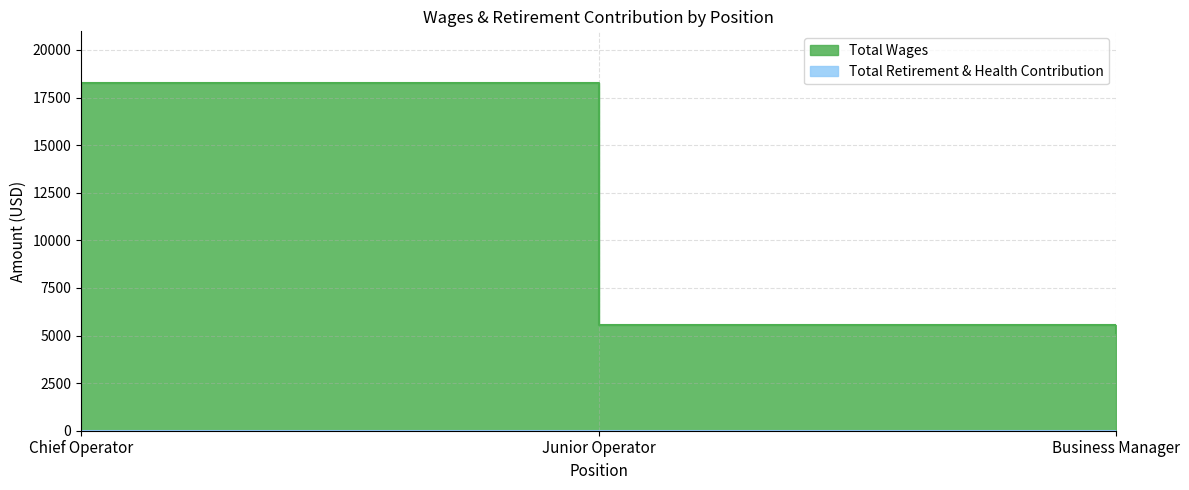

What is the difference between the values at Chief Operator and Junior Operator?

12704